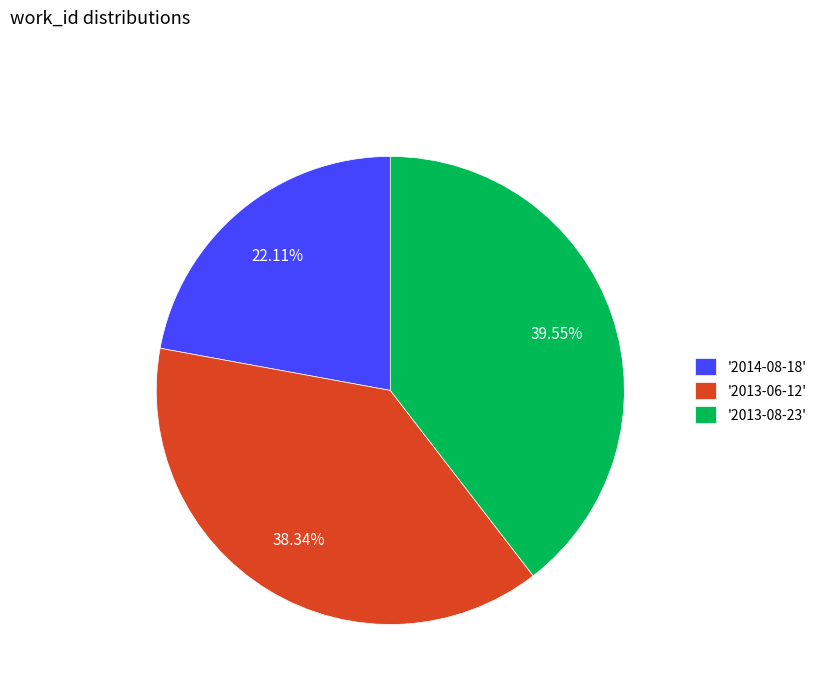

Count the number of slices in the pie.

3